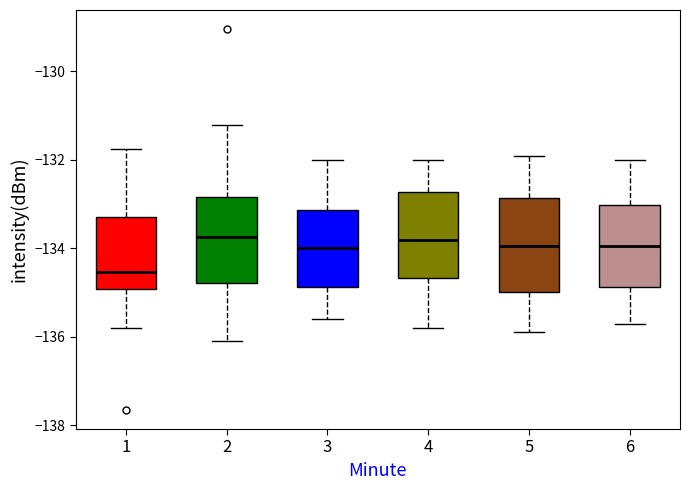

Reading left to right, transcribe this box plot: for each box, give where its median line is, the range the box spans, and where its two whiskers end, as read against the y-axis. The values are not printed on the chart, so give them approximately, as read against the axis.

1: median -134.6, box -135.0 to -133.2, whiskers -135.8 to -131.8
2: median -133.8, box -134.8 to -132.8, whiskers -136.0 to -131.2
3: median -134.0, box -134.8 to -133.2, whiskers -135.6 to -132.0
4: median -133.8, box -134.6 to -132.8, whiskers -135.8 to -132.0
5: median -134.0, box -135.0 to -132.8, whiskers -135.8 to -131.8
6: median -134.0, box -134.8 to -133.0, whiskers -135.6 to -132.0